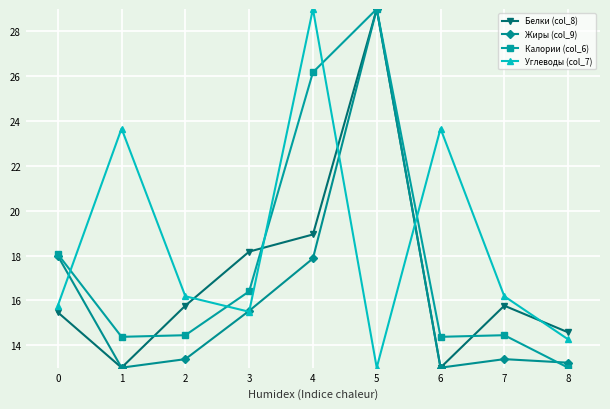

The value of Белки (col_8) at 6 is 6.0. True or false?

False